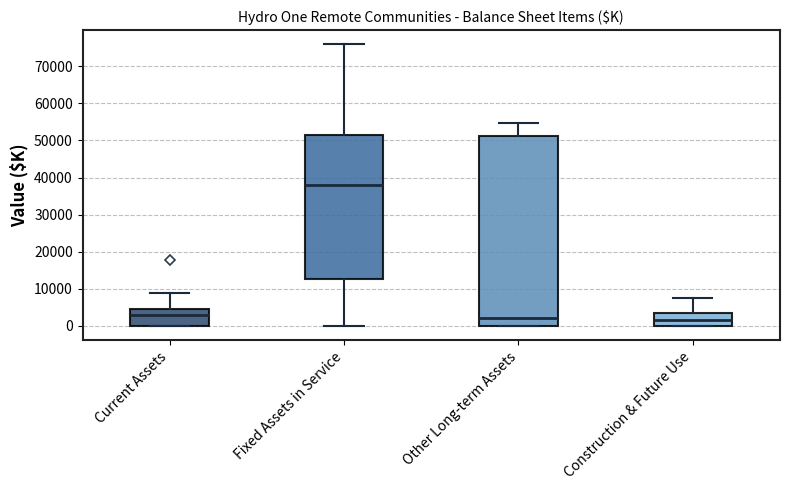

Where is the upper edge of the box for Construction & Future Use on the y-axis? The values are not printed on the chart, so give them approximately, as read against the axis.

4000